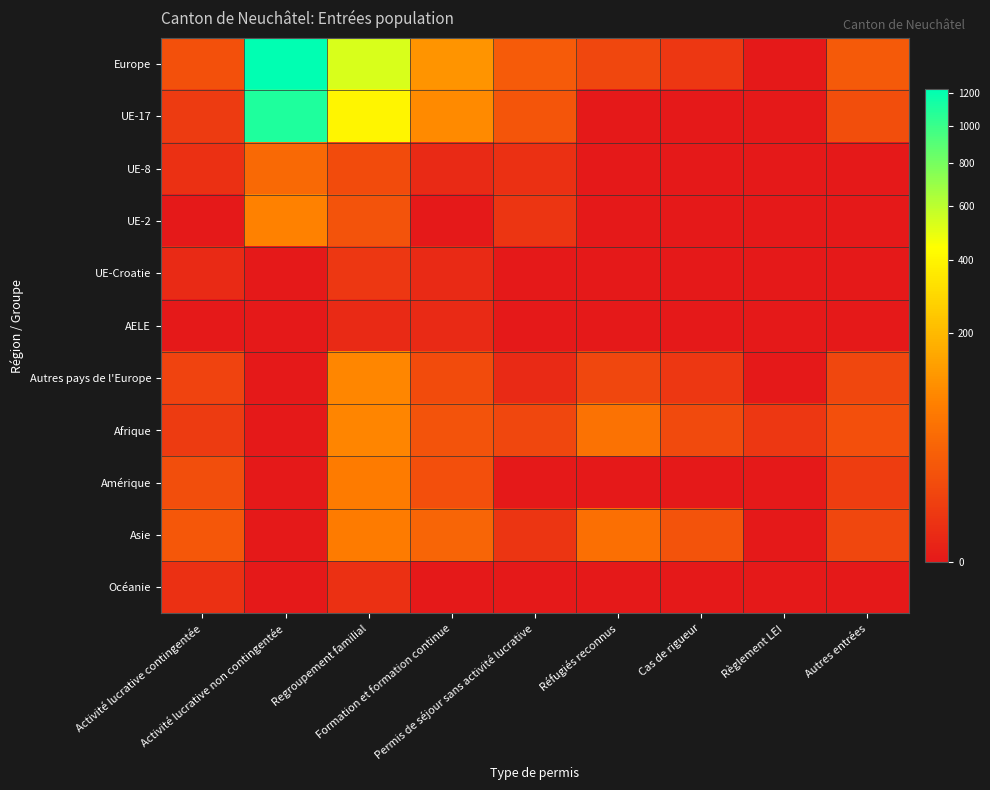

Reading right to left, transcribe all the data shown in this chart.

Europe: Autres entrées=26	Règlement LEI=0	Cas de rigueur=4	Réfugiés reconnus=11	Permis de séjour sans activité lucrative=27	Formation et formation continue=114	Regroupement familial=533	Activité lucrative non contingentée=1221	Activité lucrative contingentée=17
UE-17: Autres entrées=15	Règlement LEI=0	Cas de rigueur=0	Réfugiés reconnus=0	Permis de séjour sans activité lucrative=21	Formation et formation continue=97	Regroupement familial=404	Activité lucrative non contingentée=1097	Activité lucrative contingentée=5
UE-8: Autres entrées=0	Règlement LEI=0	Cas de rigueur=0	Réfugiés reconnus=0	Permis de séjour sans activité lucrative=2	Formation et formation continue=1	Regroupement familial=14	Activité lucrative non contingentée=43	Activité lucrative contingentée=2
UE-2: Autres entrées=0	Règlement LEI=0	Cas de rigueur=0	Réfugiés reconnus=0	Permis de séjour sans activité lucrative=3	Formation et formation continue=0	Regroupement familial=19	Activité lucrative non contingentée=81	Activité lucrative contingentée=0
UE-Croatie: Autres entrées=0	Règlement LEI=0	Cas de rigueur=0	Réfugiés reconnus=0	Permis de séjour sans activité lucrative=0	Formation et formation continue=1	Regroupement familial=4	Activité lucrative non contingentée=0	Activité lucrative contingentée=1
AELE: Autres entrées=0	Règlement LEI=0	Cas de rigueur=0	Réfugiés reconnus=0	Permis de séjour sans activité lucrative=0	Formation et formation continue=1	Regroupement familial=1	Activité lucrative non contingentée=0	Activité lucrative contingentée=0
Autres pays de l'Europe: Autres entrées=11	Règlement LEI=0	Cas de rigueur=4	Réfugiés reconnus=11	Permis de séjour sans activité lucrative=1	Formation et formation continue=14	Regroupement familial=91	Activité lucrative non contingentée=0	Activité lucrative contingentée=9
Afrique: Autres entrées=16	Règlement LEI=4	Cas de rigueur=13	Réfugiés reconnus=56	Permis de séjour sans activité lucrative=11	Formation et formation continue=19	Regroupement familial=88	Activité lucrative non contingentée=0	Activité lucrative contingentée=5
Amérique: Autres entrées=6	Règlement LEI=0	Cas de rigueur=0	Réfugiés reconnus=0	Permis de séjour sans activité lucrative=0	Formation et formation continue=16	Regroupement familial=72	Activité lucrative non contingentée=0	Activité lucrative contingentée=15
Asie: Autres entrées=11	Règlement LEI=0	Cas de rigueur=19	Réfugiés reconnus=53	Permis de séjour sans activité lucrative=3	Formation et formation continue=38	Regroupement familial=71	Activité lucrative non contingentée=0	Activité lucrative contingentée=23
Océanie: Autres entrées=0	Règlement LEI=0	Cas de rigueur=0	Réfugiés reconnus=0	Permis de séjour sans activité lucrative=0	Formation et formation continue=0	Regroupement familial=2	Activité lucrative non contingentée=0	Activité lucrative contingentée=2